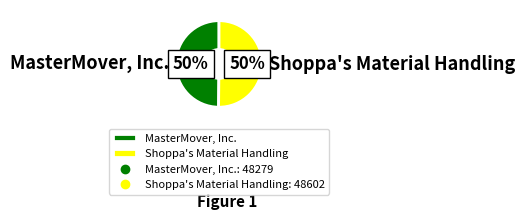

Is it true that Shoppa's Material Handling is 50% of the pie?

True